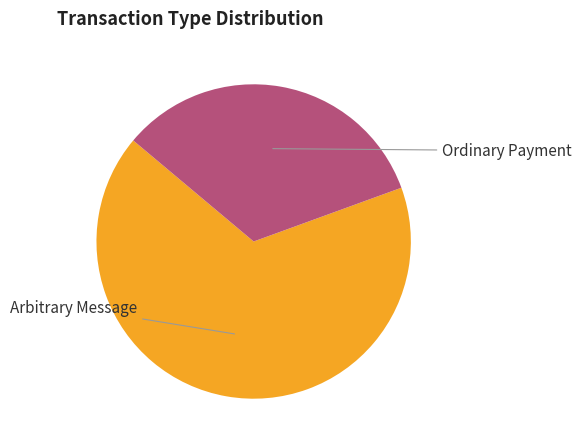

Which category has the biggest portion of the pie?

Arbitrary Message